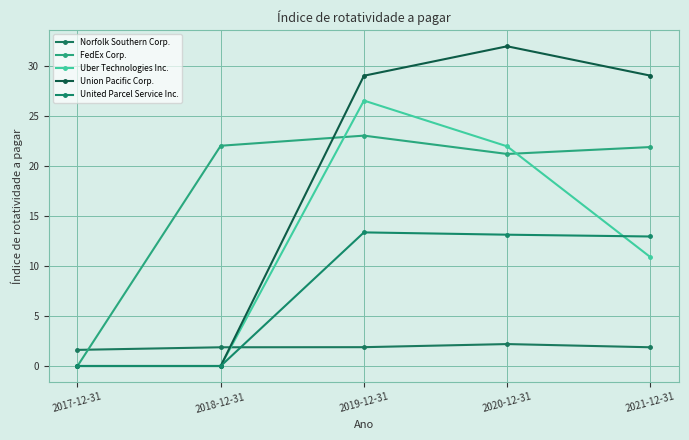

Where is the first local maximum for United Parcel Service Inc.?

2019-12-31